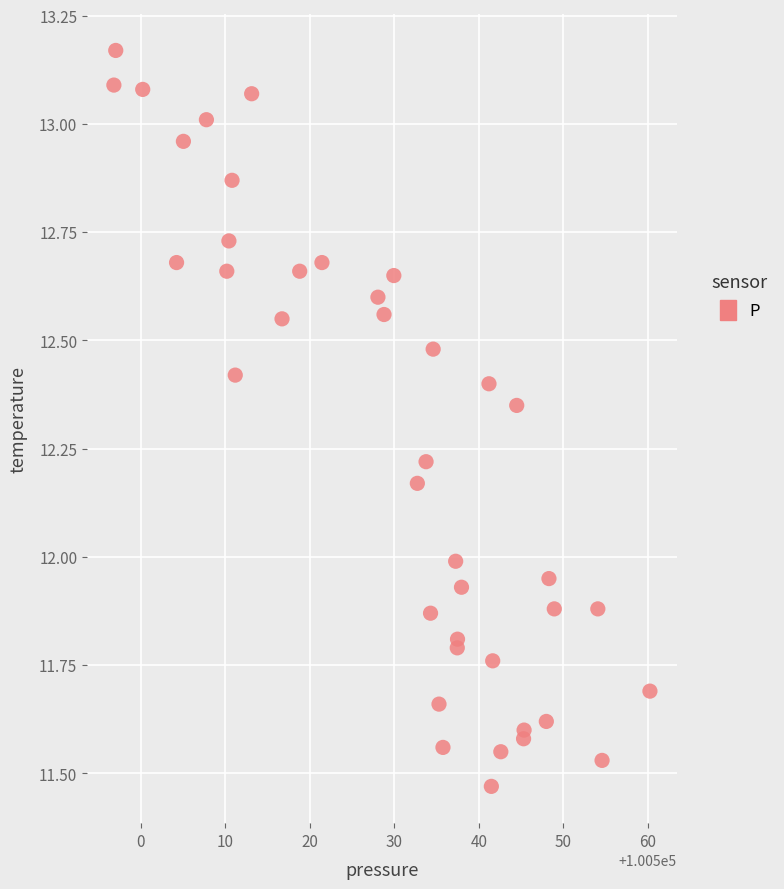

What is the range of Y values (max minus min)?

1.7